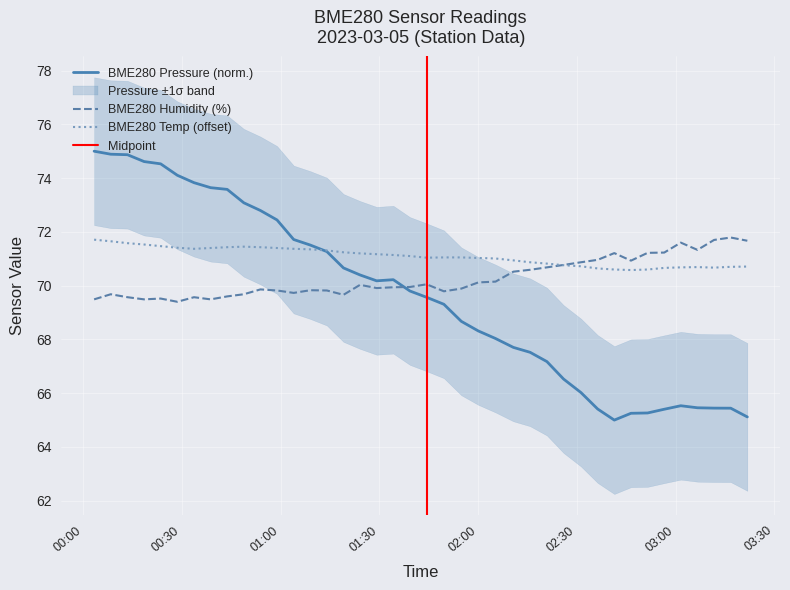

Reading left to right, extract all data points from this chart.

BME280_pressure: 75.0	74.9	74.9	74.6	74.5	74.1	73.8	73.6	73.6	73.1	72.8	72.4	71.7	71.5	71.3	70.7	70.4	70.2	70.2	69.8	69.6	69.3	68.7	68.3	68.0	67.7	67.5	67.2	66.5	66.0	65.4	65.0	65.3	65.3	65.4	65.5	65.5	65.4	65.4	65.1
BME280_temperature: 71.7	71.7	71.6	71.5	71.5	71.4	71.4	71.4	71.4	71.5	71.4	71.4	71.4	71.3	71.3	71.2	71.2	71.2	71.1	71.1	71.0	71.0	71.0	71.0	71.0	70.9	70.9	70.8	70.8	70.7	70.6	70.6	70.6	70.6	70.7	70.7	70.7	70.7	70.7	70.7
BME280_humidity: 69.5	69.7	69.6	69.5	69.5	69.4	69.6	69.5	69.6	69.7	69.9	69.8	69.7	69.8	69.8	69.7	70.0	69.9	69.9	70.0	70.0	69.8	69.9	70.1	70.2	70.5	70.6	70.7	70.8	70.9	71.0	71.2	70.9	71.2	71.2	71.6	71.3	71.7	71.8	71.7